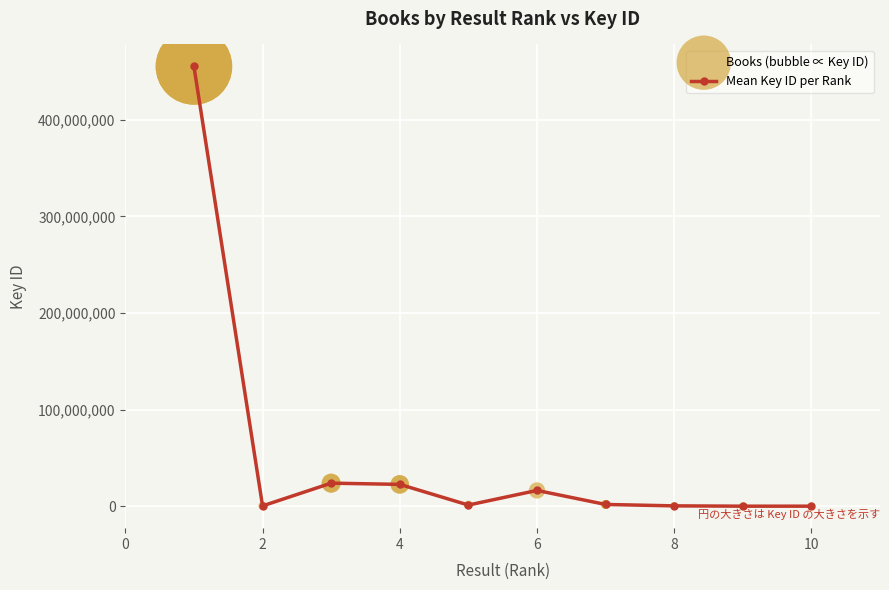

True or false: the data has more than 1 interior local peaks.

True